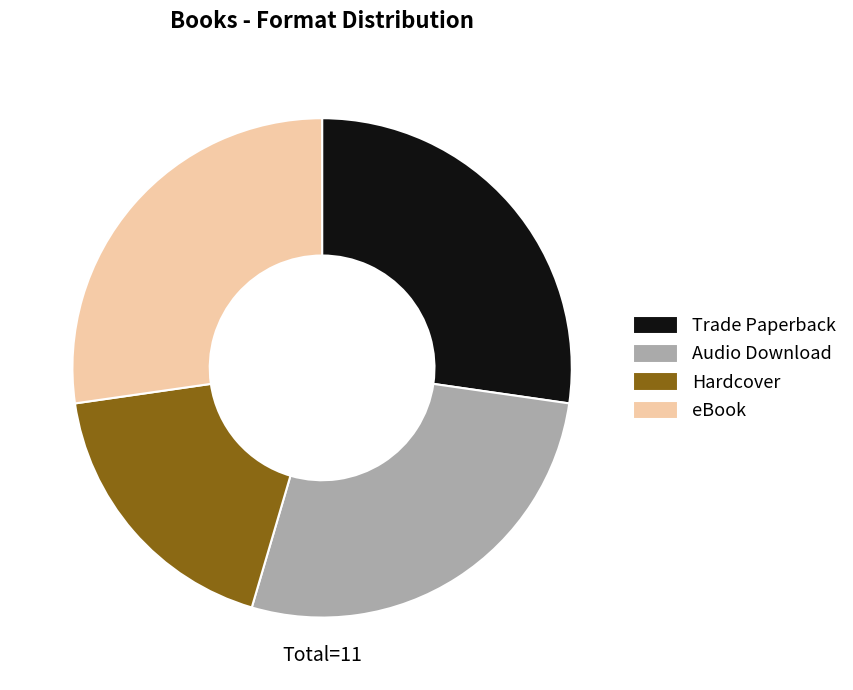

Is the sum of Trade Paperback and eBook greater than half?

Yes